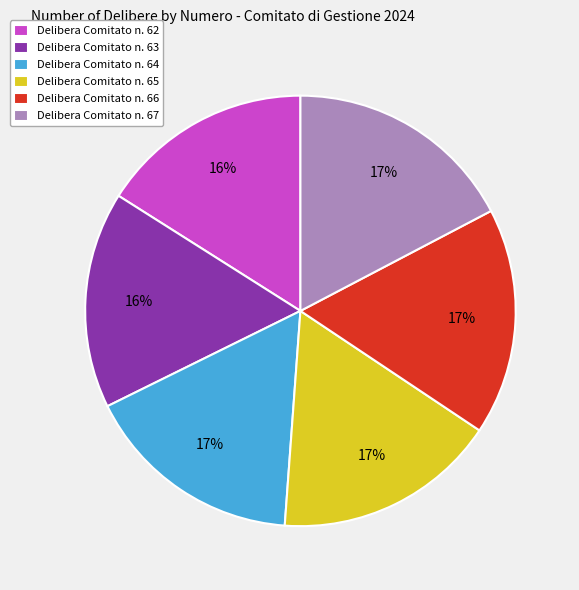

Does Delibera Comitato n. 64 represent more than half of the total?

No